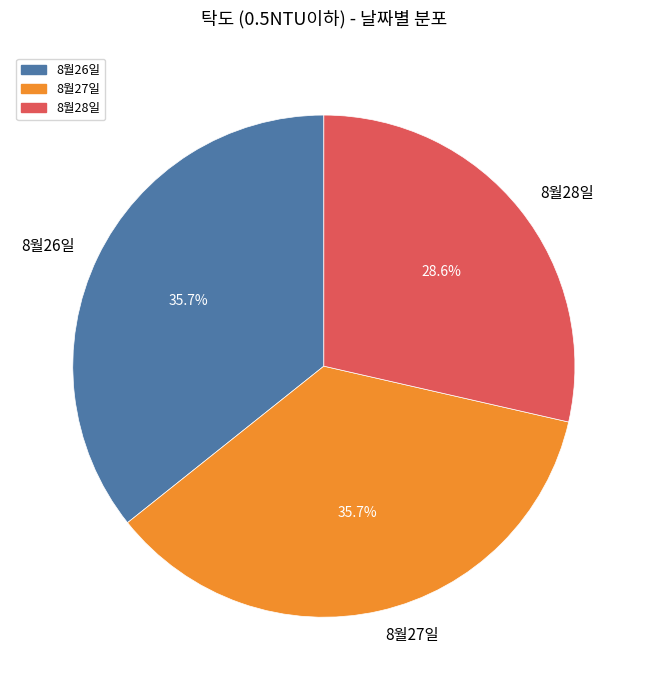

What percentage do 8월26일 and 8월27일 together represent?

71.4%